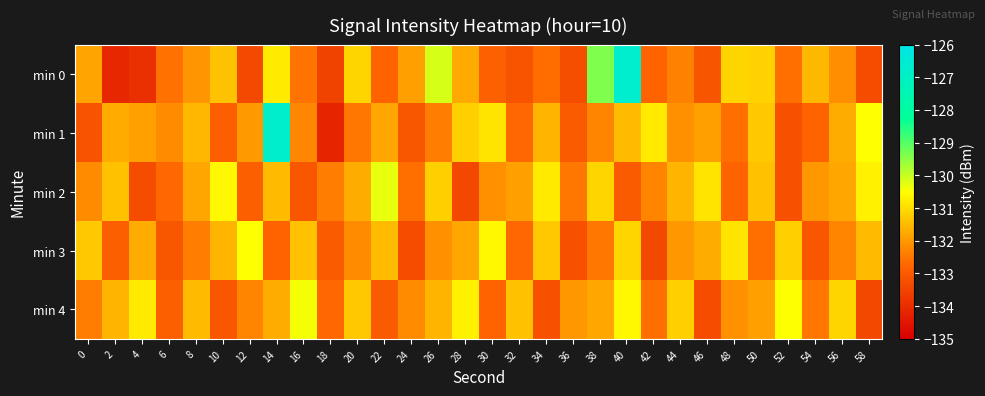

Which category has the lowest value across all series?

18